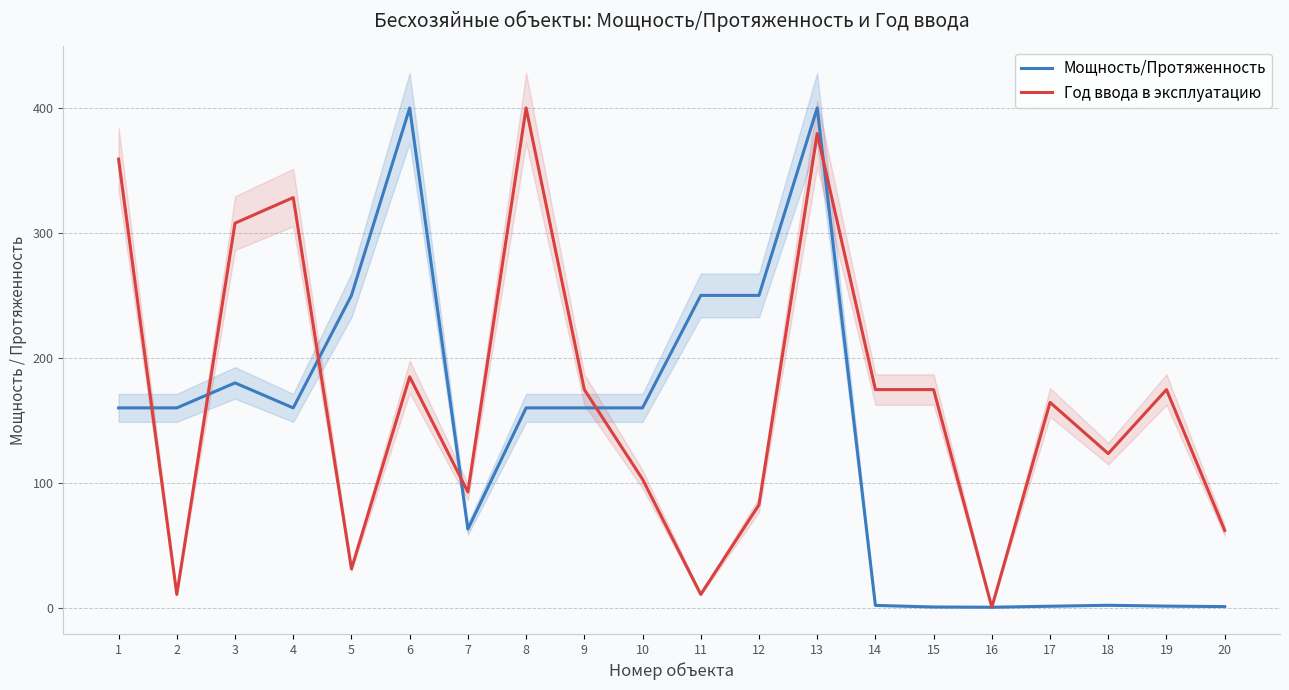

True or false: Год ввода в эксплуатацию has a value of 59.2 at 14.

False